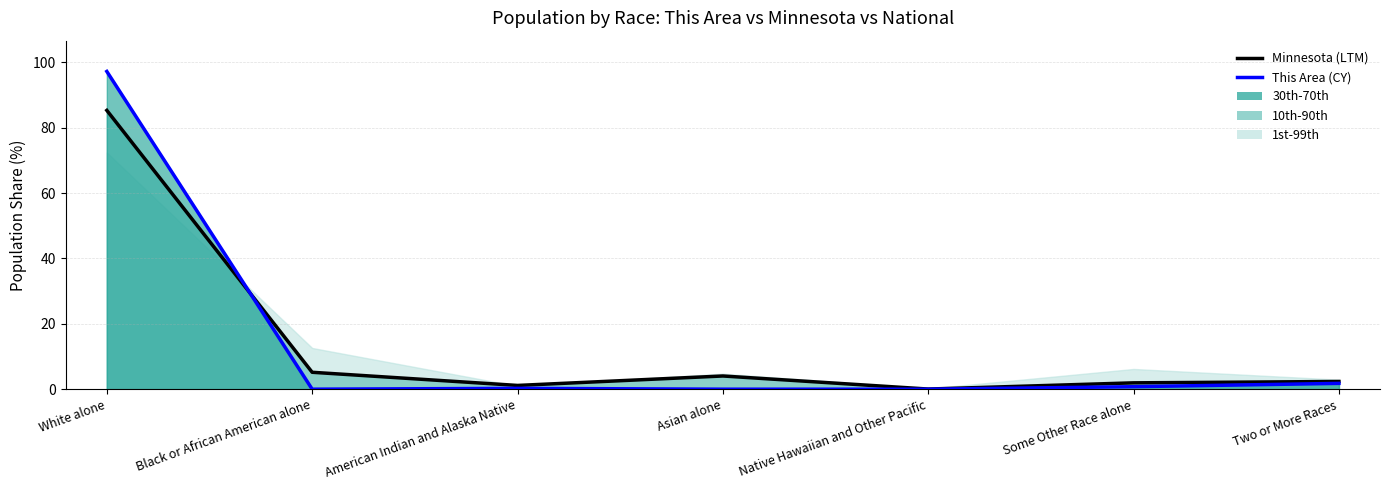

At which label does Minnesota (LTM) first exceed 2?

White alone